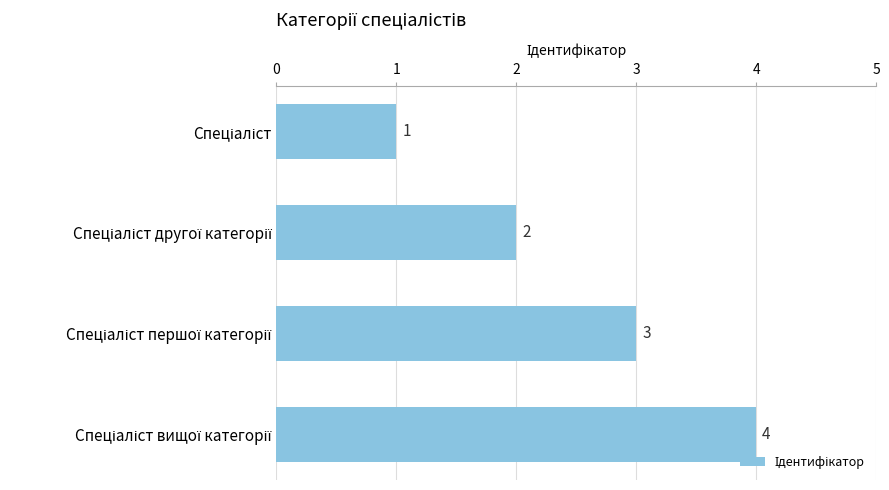

How many data points does each series have?

4